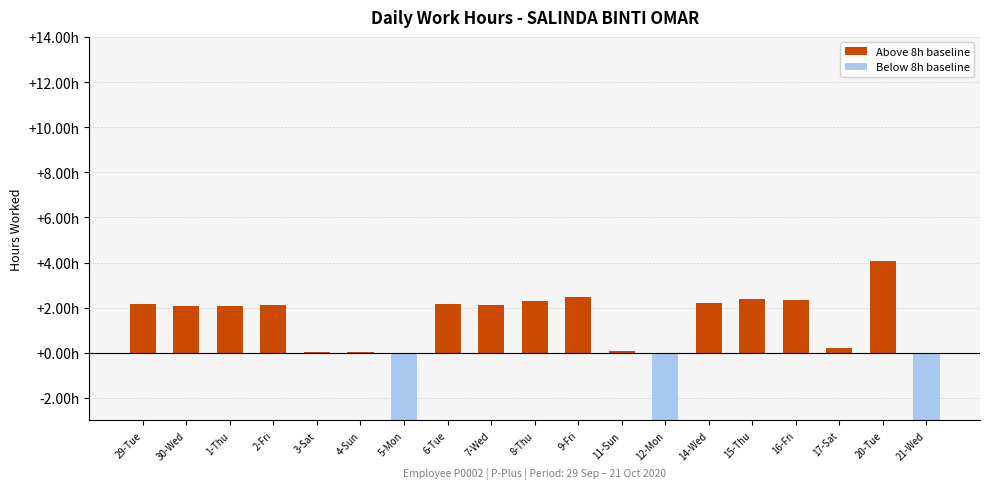

Which series has the widest spread of values?

Below 8h baseline